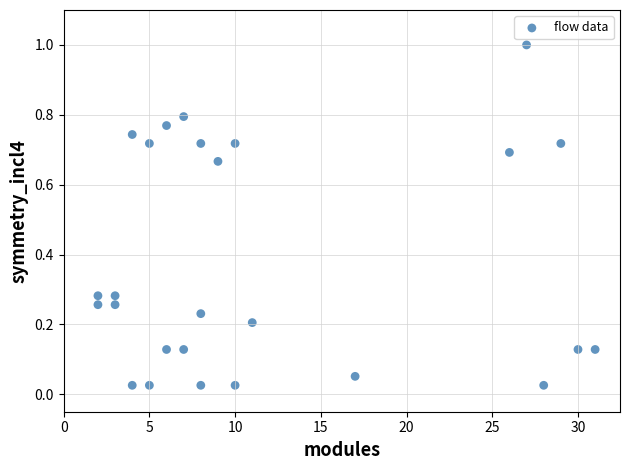

What is the range of Y values (max minus min)?

1.0